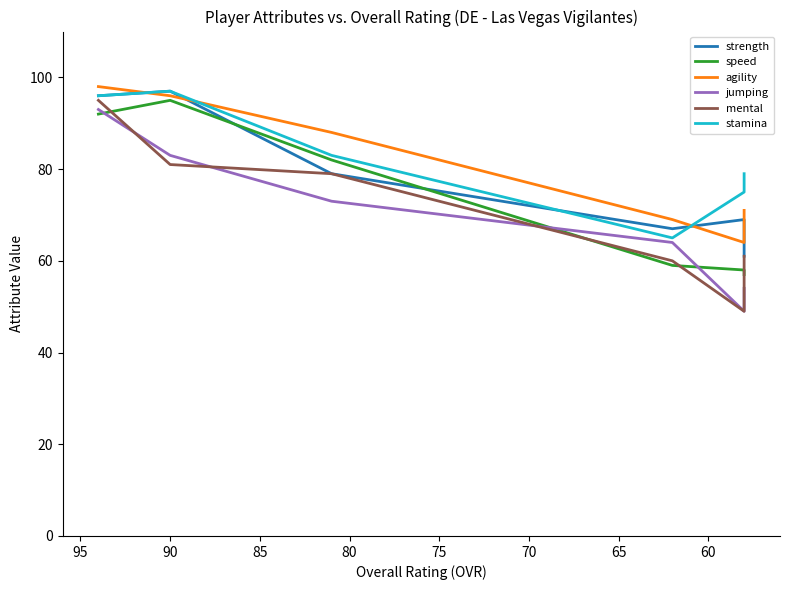

Which series has the widest spread of values?

mental